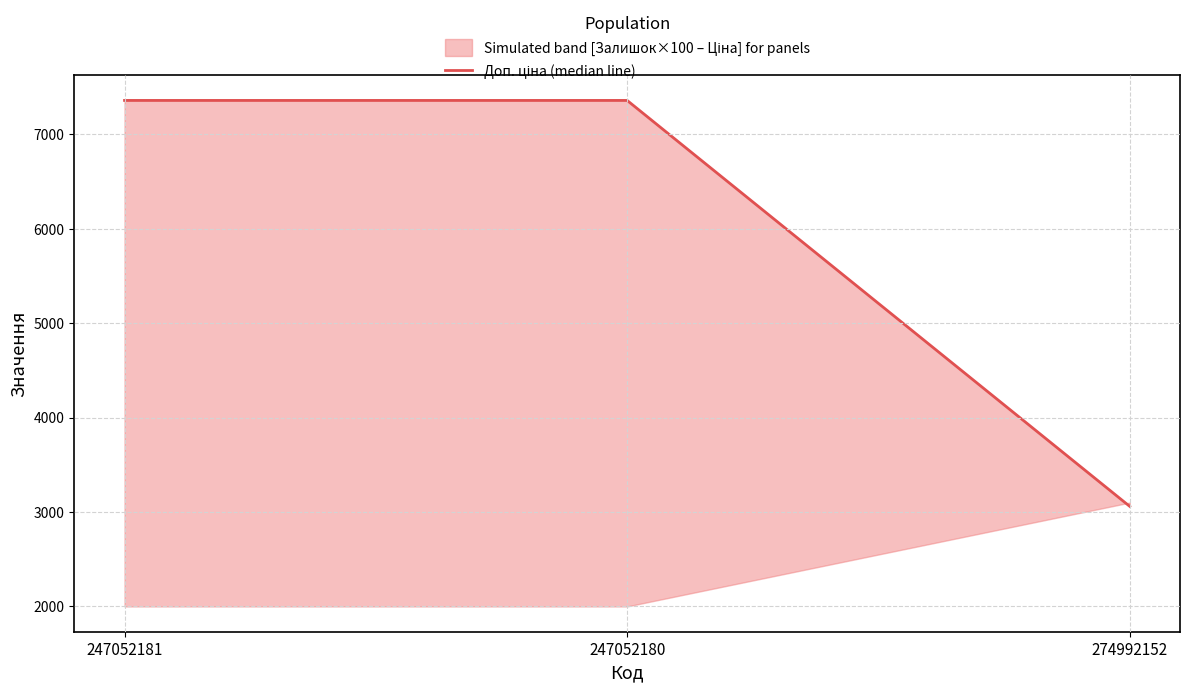

What is the ratio of the value at 247052180 to the value at 274992152?

2.4